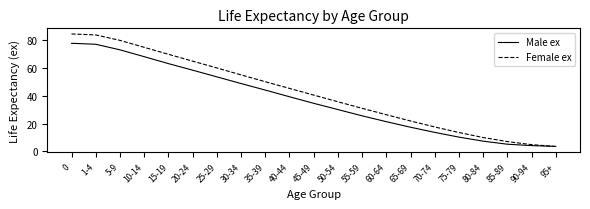

Does the chart have visible grid lines?

No